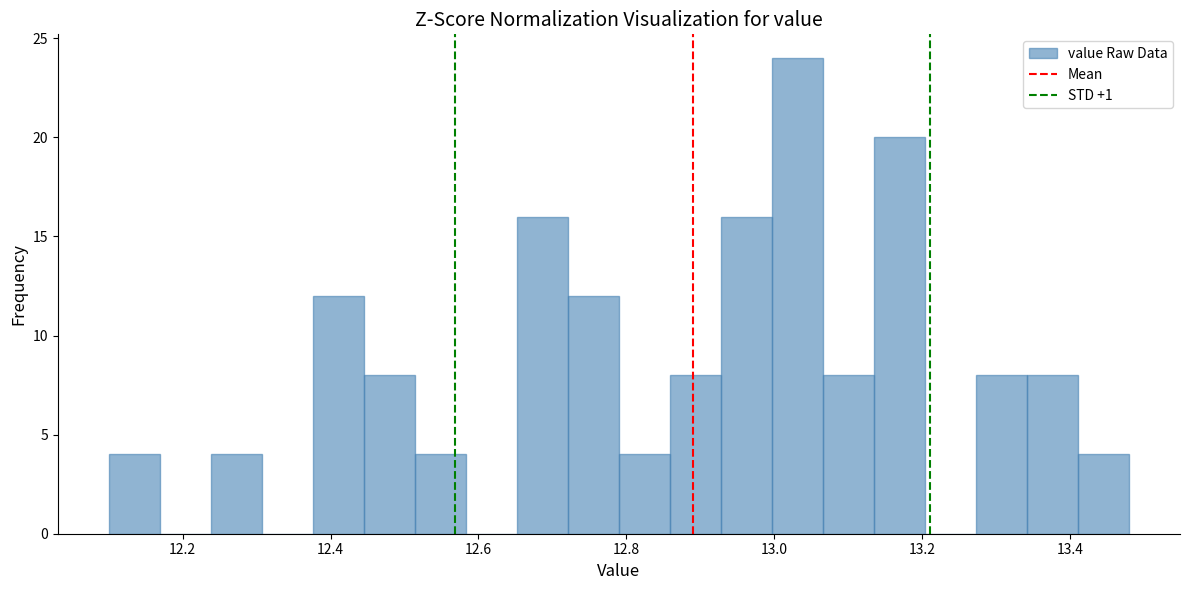

Read against the x-axis, roughly where is the centre of the tallest bar?

13.04